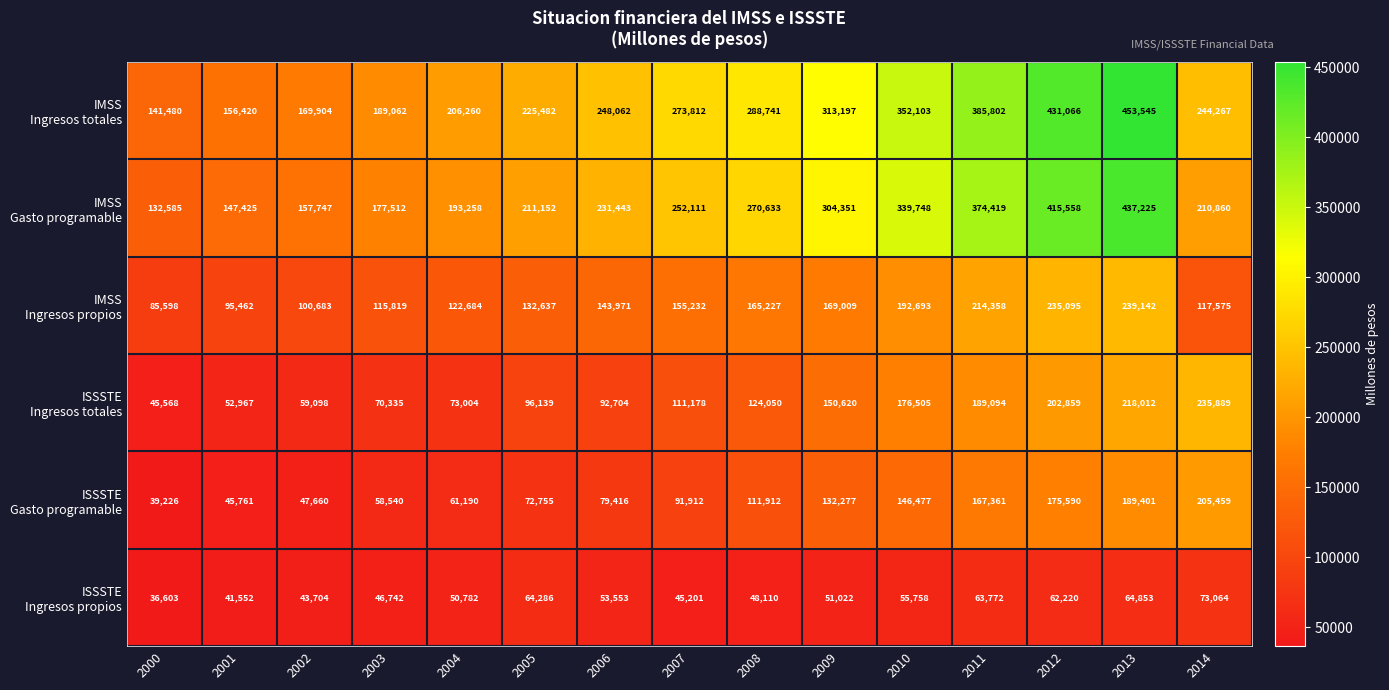

At how many categories does at least one series exceed 308303?

5